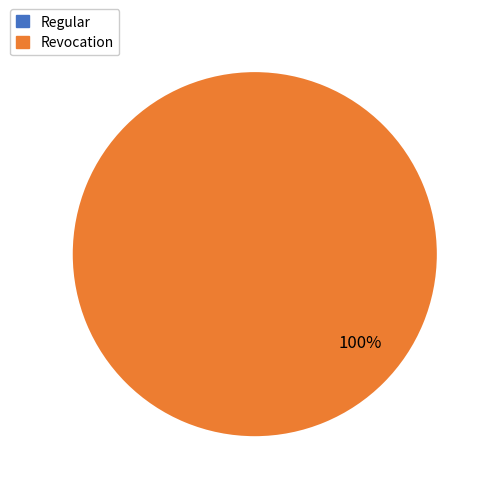

Between Revocation and Regular, which is larger?

Revocation